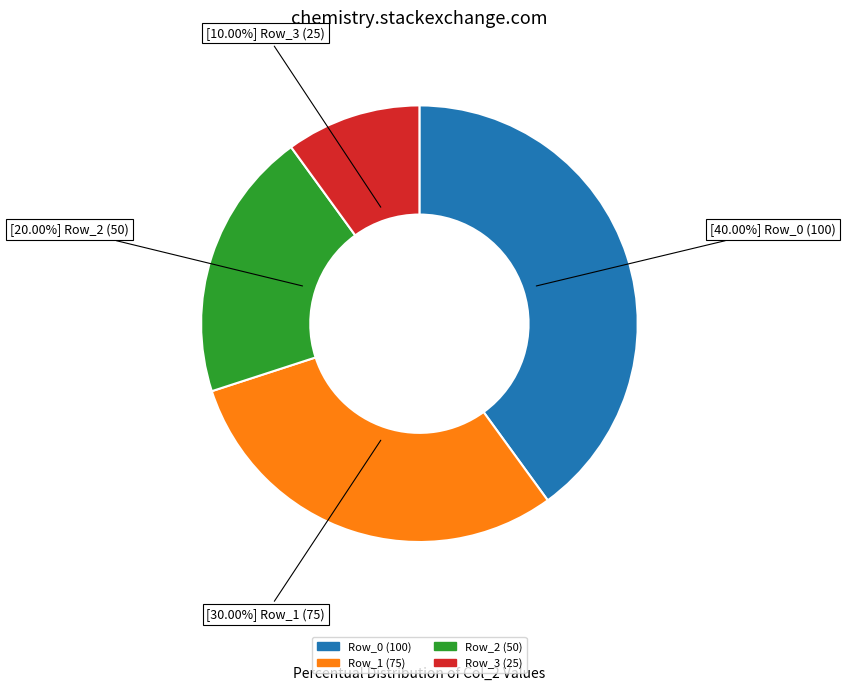

How many slices are in this pie chart?

4